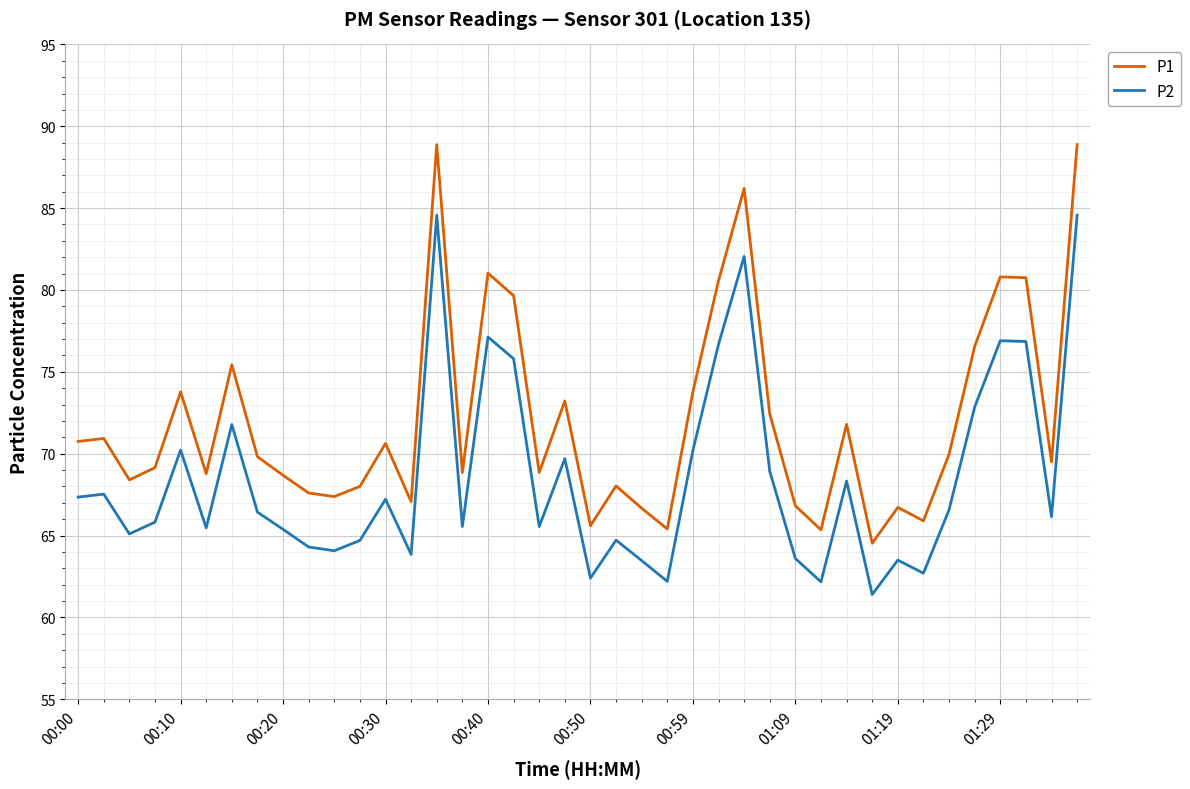

True or false: P1 and P2 cross at least once.

False